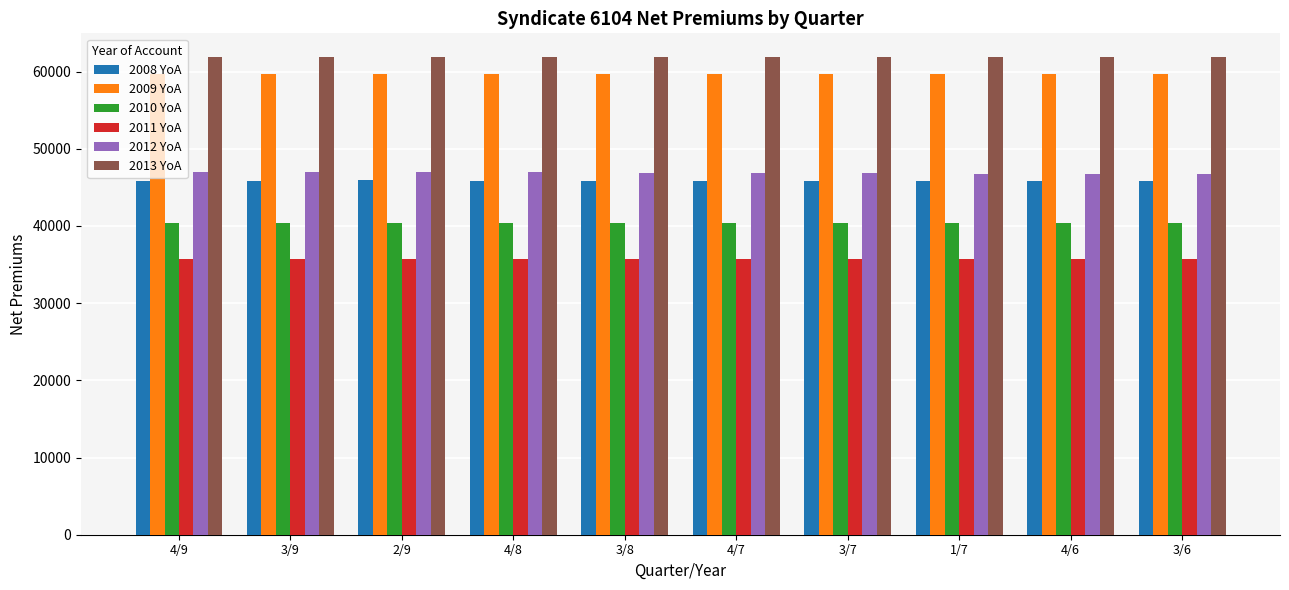

How many values in the 2013 YoA series exceed 61857?

6